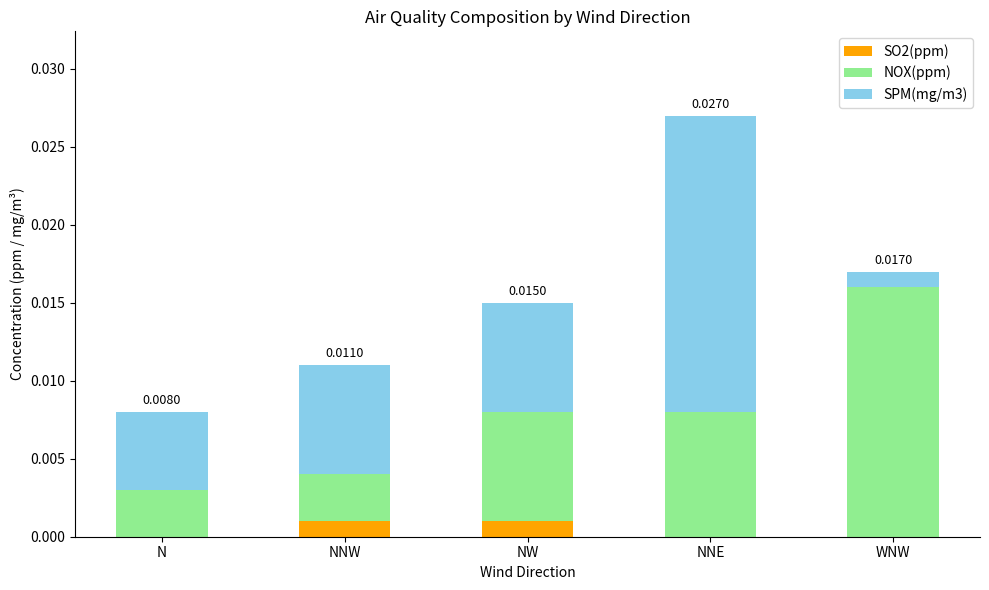

At which category is the sum across all series the highest?

NNE